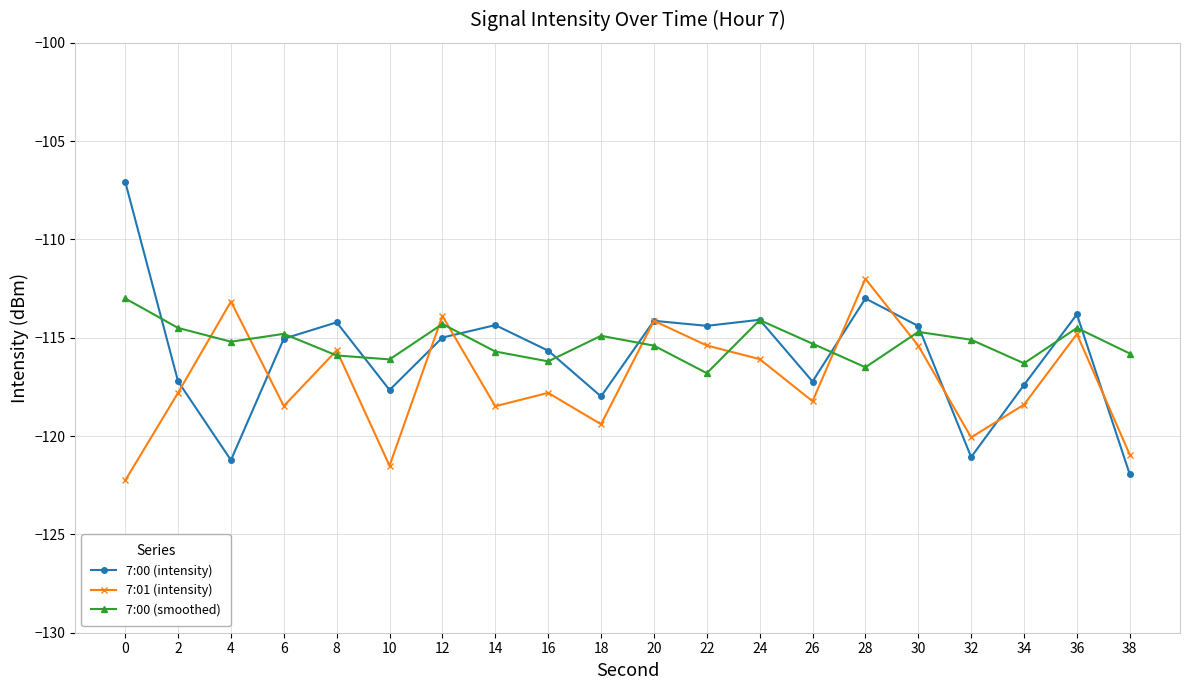

Is the value of 7:00 (smoothed) at 8 greater than the value of 7:00 (intensity) at 8?

No